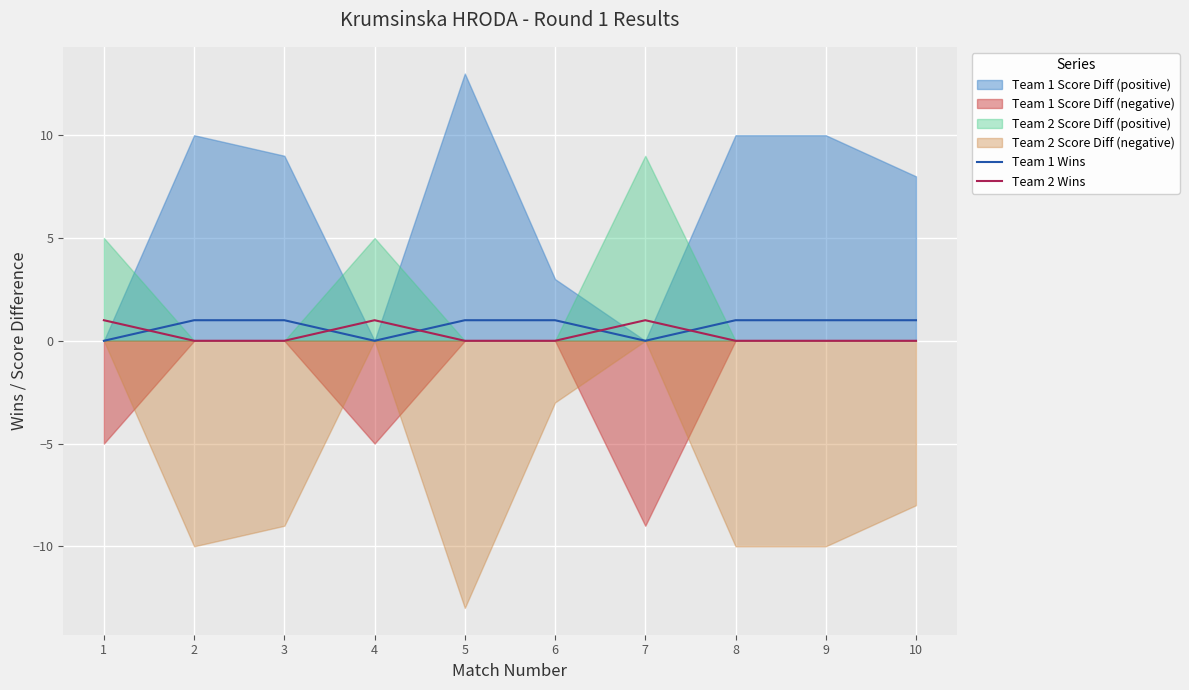

Which series changed the most between 2 and 9?

Team 1 Wins